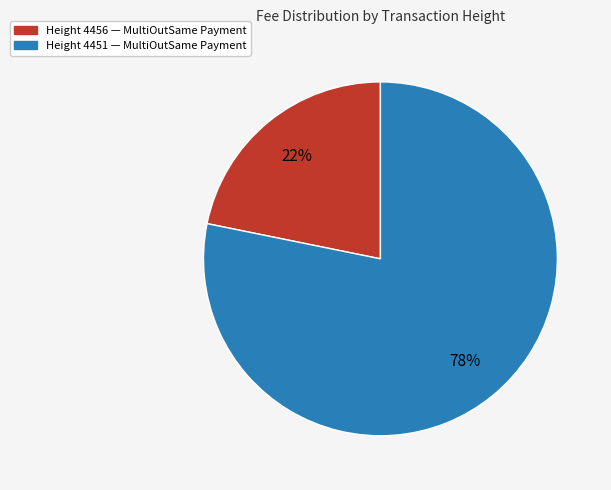

To the nearest percent, what is the average slice percentage?

50%